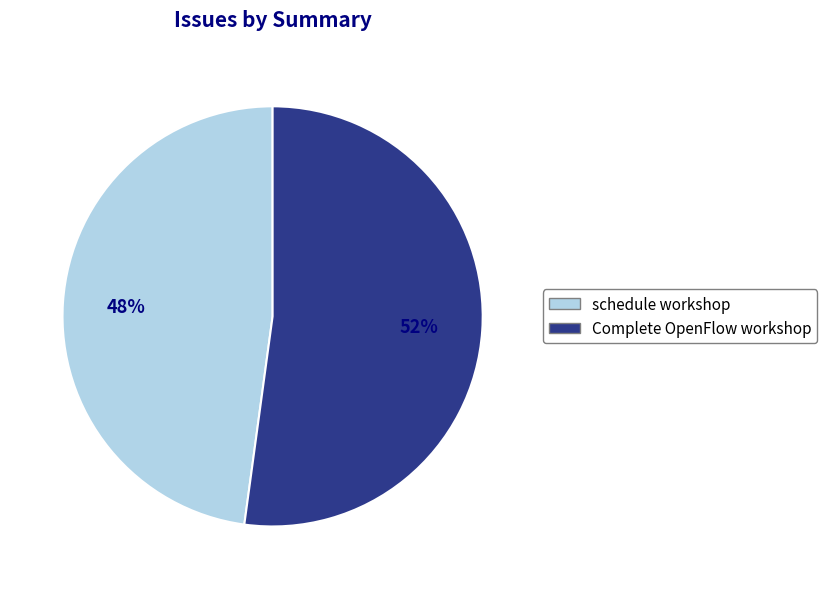

True or false: Complete OpenFlow workshop accounts for 52% of the total.

True